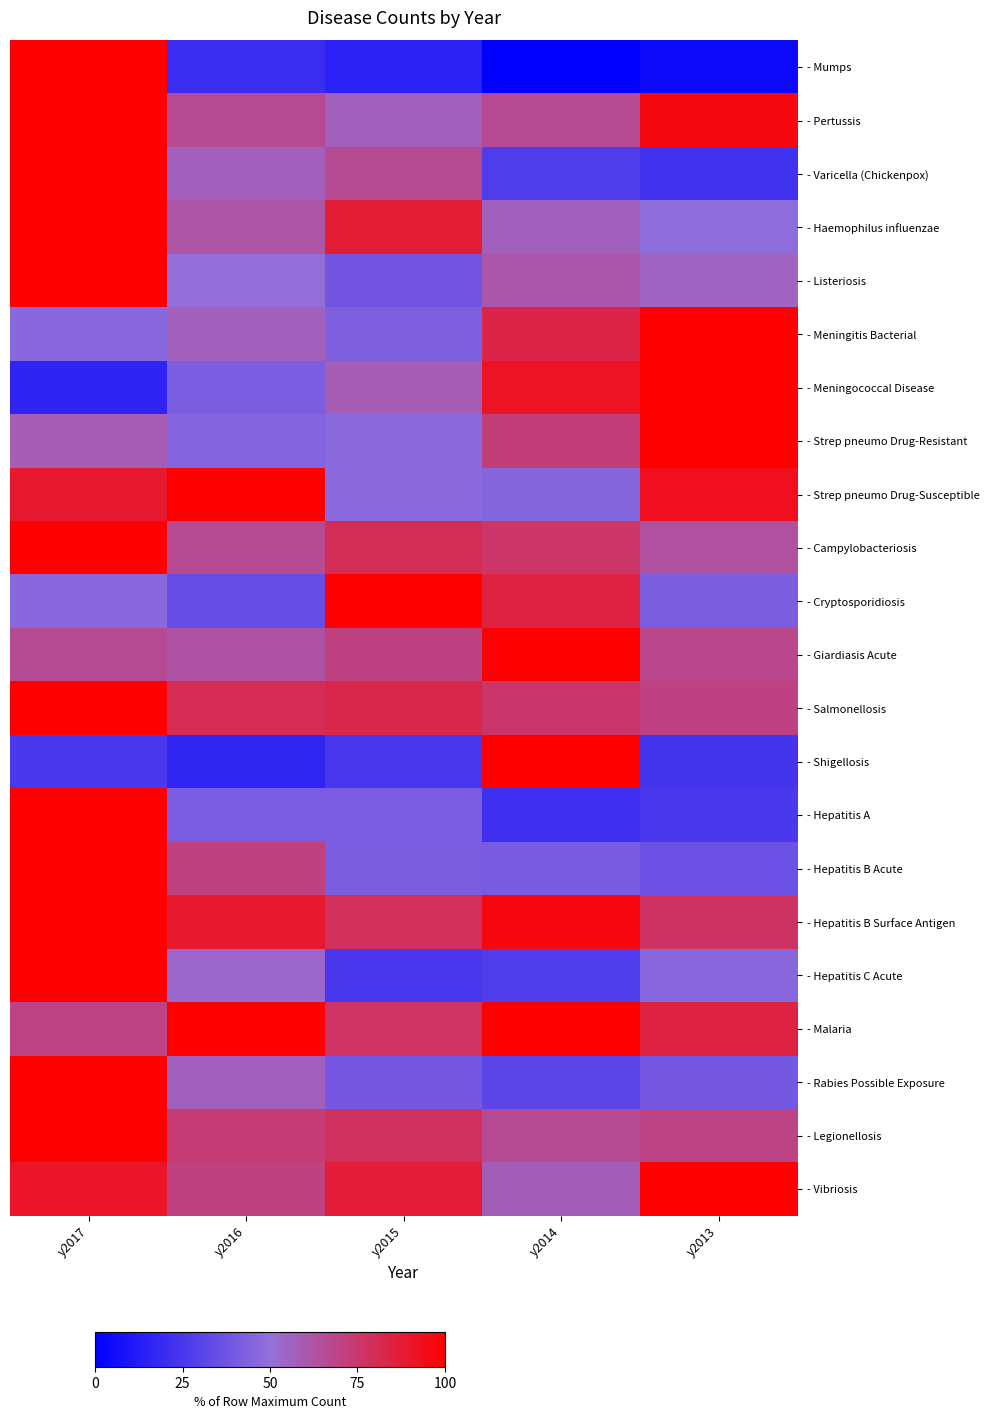

Reading left to right, extract all data points from this chart.

- Mumps: y2017=100.0	y2016=20.0	y2015=15.0	y2014=0.0	y2013=5.0
- Pertussis: y2017=100.0	y2016=66.7	y2015=56.9	y2014=66.7	y2013=96.1
- Varicella (Chickenpox): y2017=100.0	y2016=57.1	y2015=66.2	y2014=27.1	y2013=22.6
- Haemophilus influenzae: y2017=100.0	y2016=62.0	y2015=87.3	y2014=57.0	y2013=48.1
- Listeriosis: y2017=100.0	y2016=50.0	y2015=38.9	y2014=61.1	y2013=55.6
- Meningitis Bacterial: y2017=46.7	y2016=56.7	y2015=43.3	y2014=83.3	y2013=100.0
- Meningococcal Disease: y2017=16.7	y2016=41.7	y2015=58.3	y2014=91.7	y2013=100.0
- Strep pneumo Drug-Resistant: y2017=58.4	y2016=44.9	y2015=47.2	y2014=71.9	y2013=100.0
- Strep pneumo Drug-Susceptible: y2017=88.5	y2016=100.0	y2015=46.9	y2014=45.8	y2013=92.7
- Campylobacteriosis: y2017=100.0	y2016=66.1	y2015=80.0	y2014=75.8	y2013=63.6
- Cryptosporidiosis: y2017=46.5	y2016=34.9	y2015=100.0	y2014=84.5	y2013=41.9
- Giardiasis Acute: y2017=66.1	y2016=62.7	y2015=70.0	y2014=100.0	y2013=68.2
- Salmonellosis: y2017=100.0	y2016=80.8	y2015=82.6	y2014=75.6	y2013=69.9
- Shigellosis: y2017=25.6	y2016=16.9	y2015=24.6	y2014=100.0	y2013=23.5
- Hepatitis A: y2017=100.0	y2016=41.2	y2015=41.2	y2014=21.6	y2013=25.5
- Hepatitis B Acute: y2017=100.0	y2016=70.9	y2015=41.8	y2014=40.9	y2013=36.4
- Hepatitis B Surface Antigen: y2017=100.0	y2016=88.3	y2015=78.6	y2014=96.1	y2013=77.3
- Hepatitis C Acute: y2017=100.0	y2016=53.8	y2015=24.6	y2014=27.7	y2013=46.2
- Malaria: y2017=69.2	y2016=100.0	y2015=76.9	y2014=100.0	y2013=84.6
- Rabies Possible Exposure: y2017=100.0	y2016=56.7	y2015=39.6	y2014=31.1	y2013=39.8
- Legionellosis: y2017=100.0	y2016=73.1	y2015=78.2	y2014=66.7	y2013=69.2
- Vibriosis: y2017=90.3	y2016=71.0	y2015=87.1	y2014=58.1	y2013=100.0